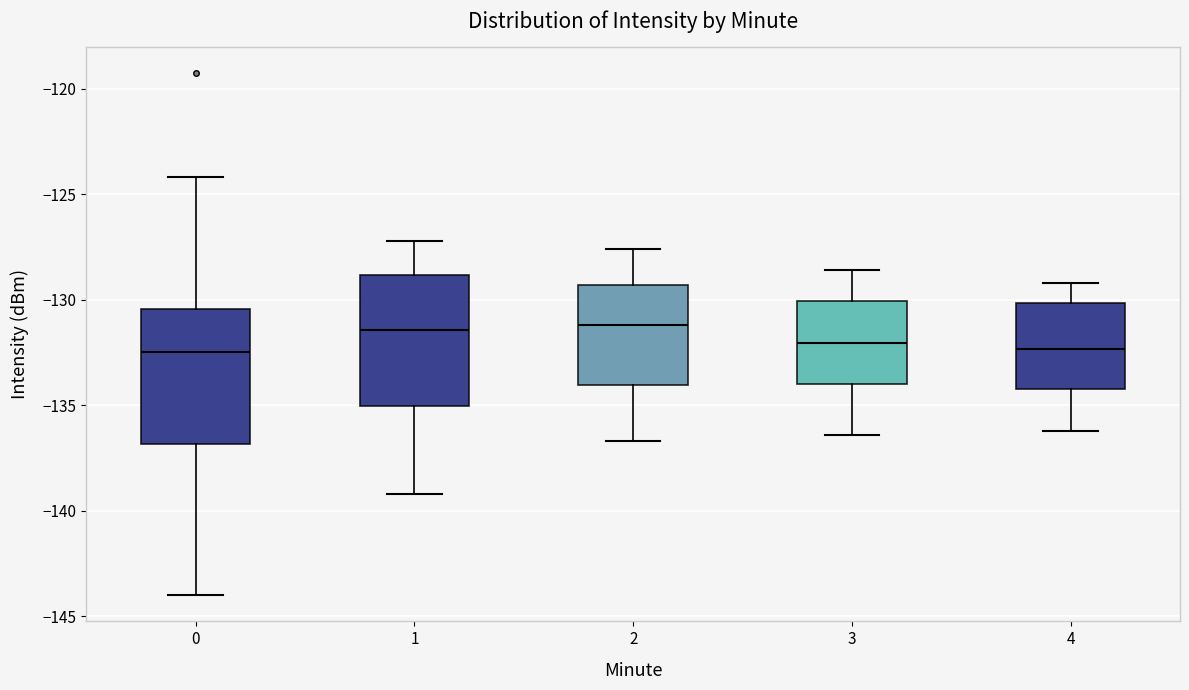

Reading left to right, transcribe this box plot: for each box, give where its median line is, the range the box spans, and where its two whiskers end, as read against the y-axis. The values are not printed on the chart, so give them approximately, as read against the axis.

0: median -132.5, box -137.0 to -130.5, whiskers -144.0 to -124.0
1: median -131.5, box -135.0 to -129.0, whiskers -139.0 to -127.0
2: median -131.0, box -134.0 to -129.5, whiskers -136.5 to -127.5
3: median -132.0, box -134.0 to -130.0, whiskers -136.5 to -128.5
4: median -132.5, box -134.0 to -130.0, whiskers -136.0 to -129.0